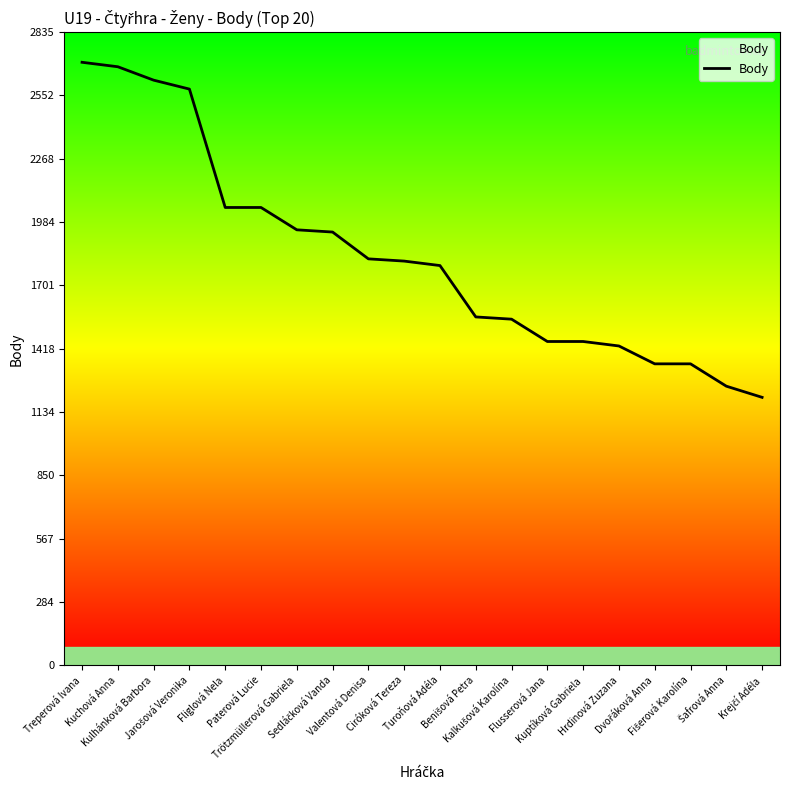

What is the difference between the maximum and minimum values?

1500